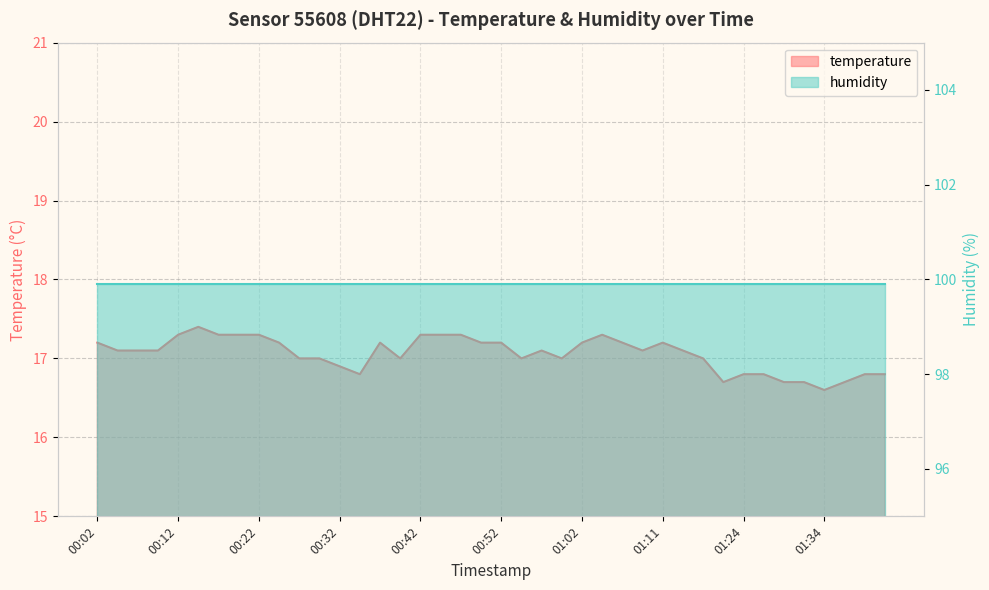

What value does the data have at 00:39?

17.0